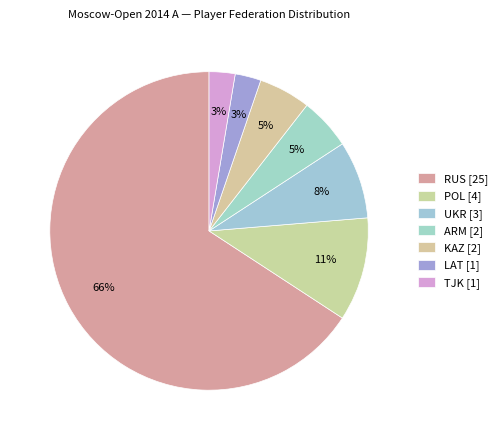

To the nearest percent, what is the average slice percentage?

14%